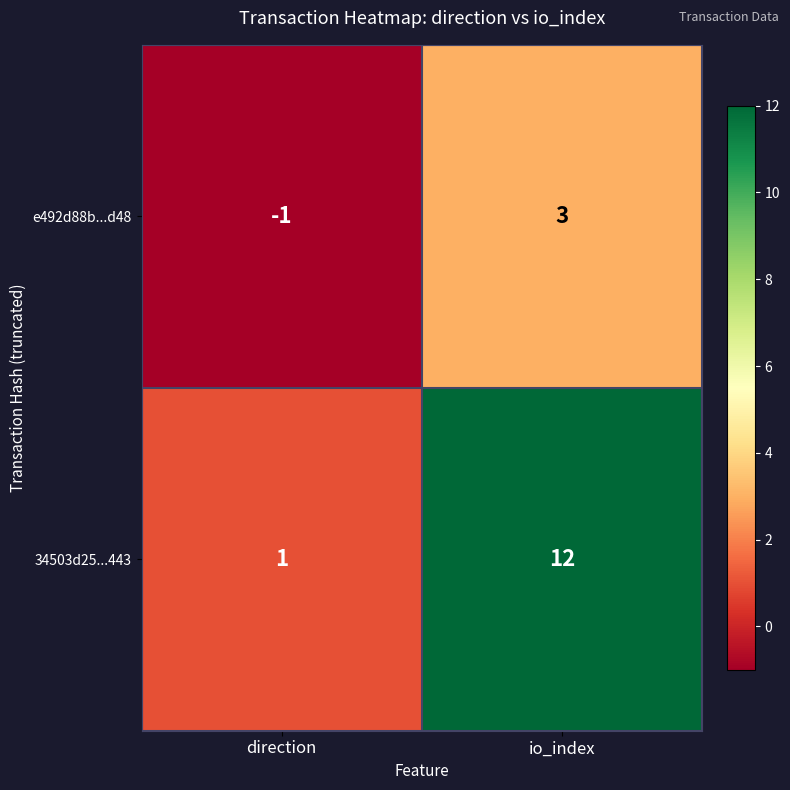

What is the difference between the maximum and minimum values in the e492d88b...d48 series?

4